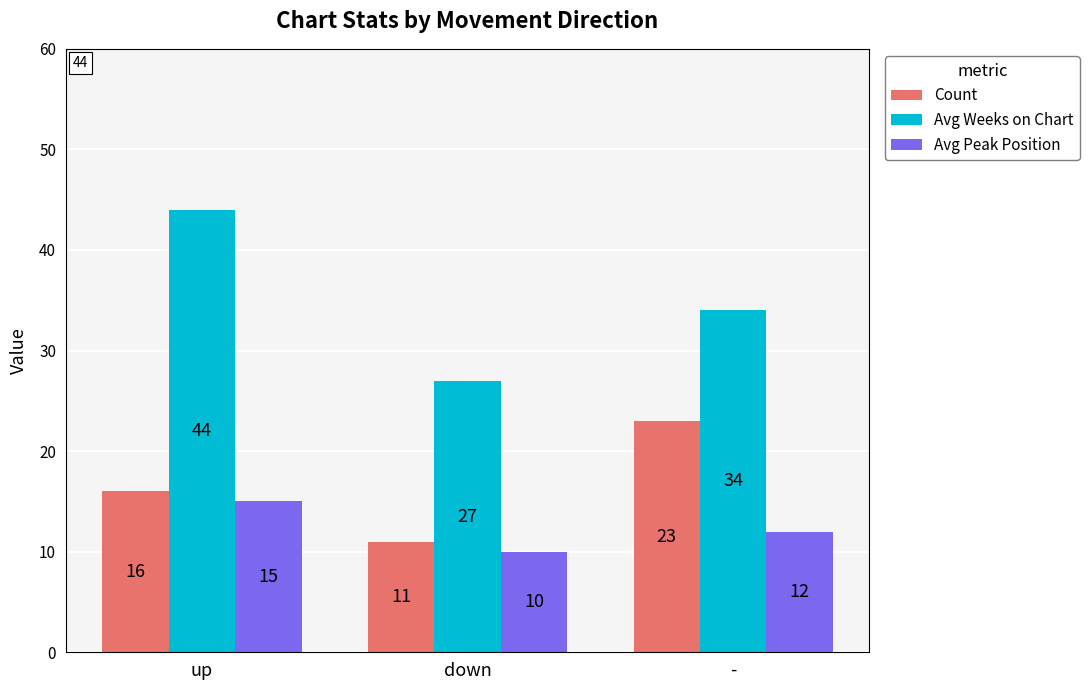

What position from the left is up?

1